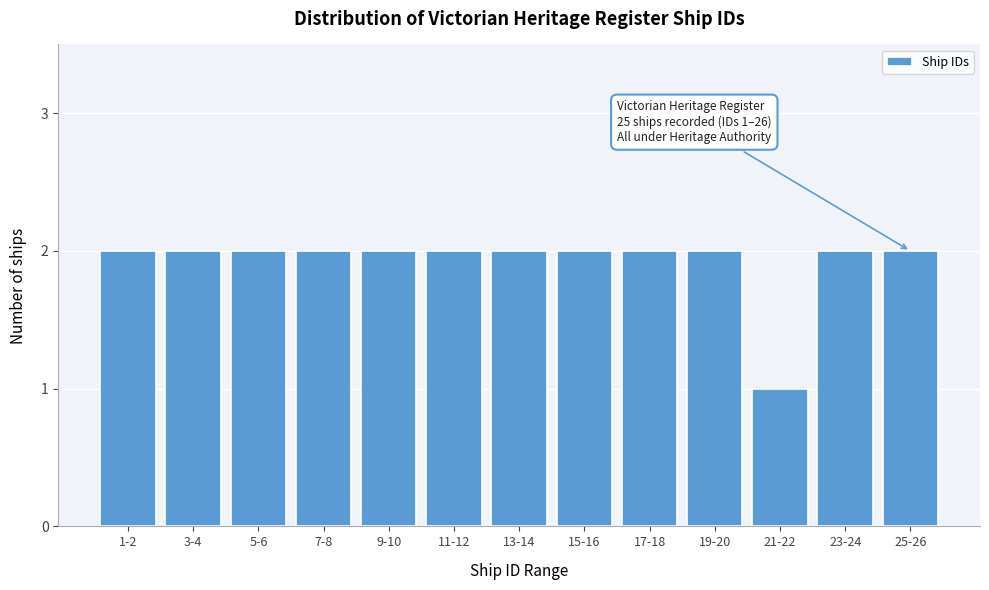

Reading left to right, what are all the values shown in this chart?

1-2=2	3-4=2	5-6=2	7-8=2	9-10=2	11-12=2	13-14=2	15-16=2	17-18=2	19-20=2	21-22=1	23-24=2	25-26=2